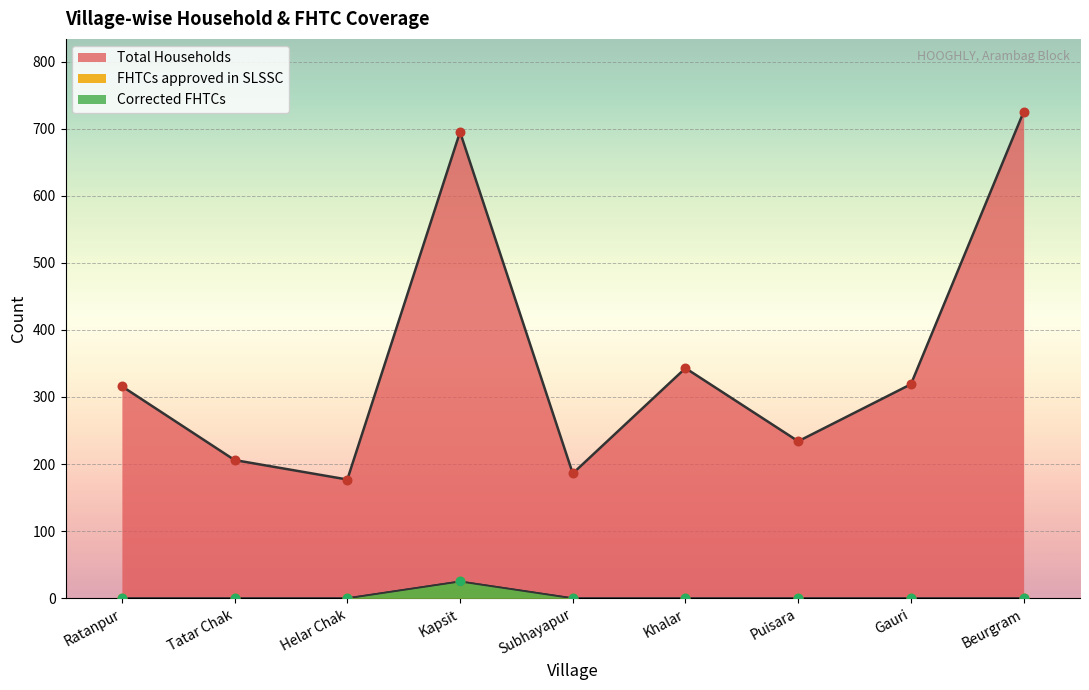

Is the value of Total Households at Tatar Chak greater than the value of FHTCs approved in SLSSC at Subhayapur?

Yes